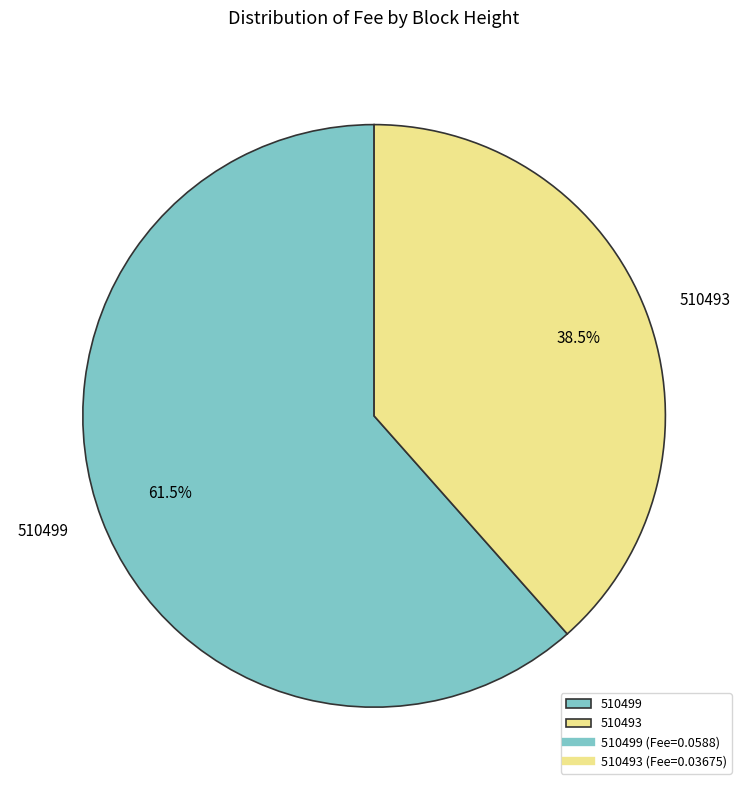

How many slices are in this pie chart?

2